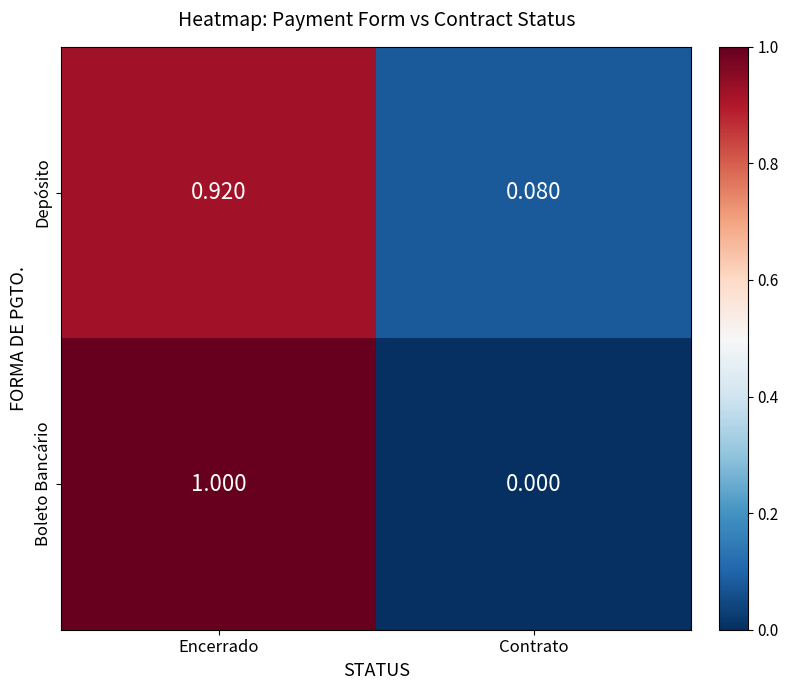

At which label does Boleto Bancário reach its minimum?

Contrato